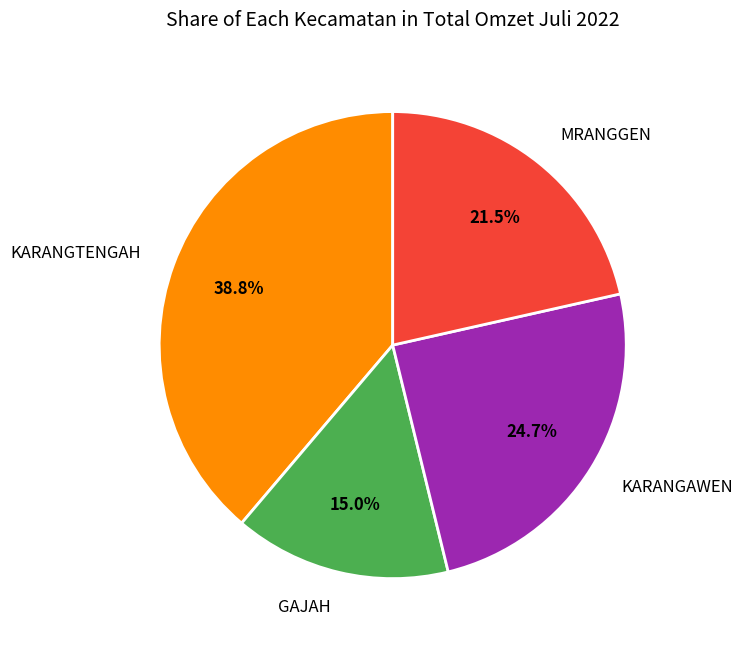

To the nearest percent, what portion does KARANGAWEN represent?

25%